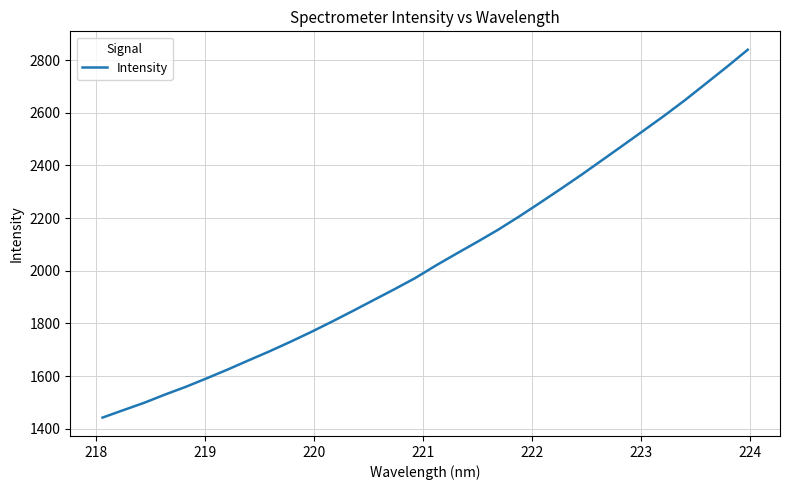

What is the smallest value displayed?

1442.1